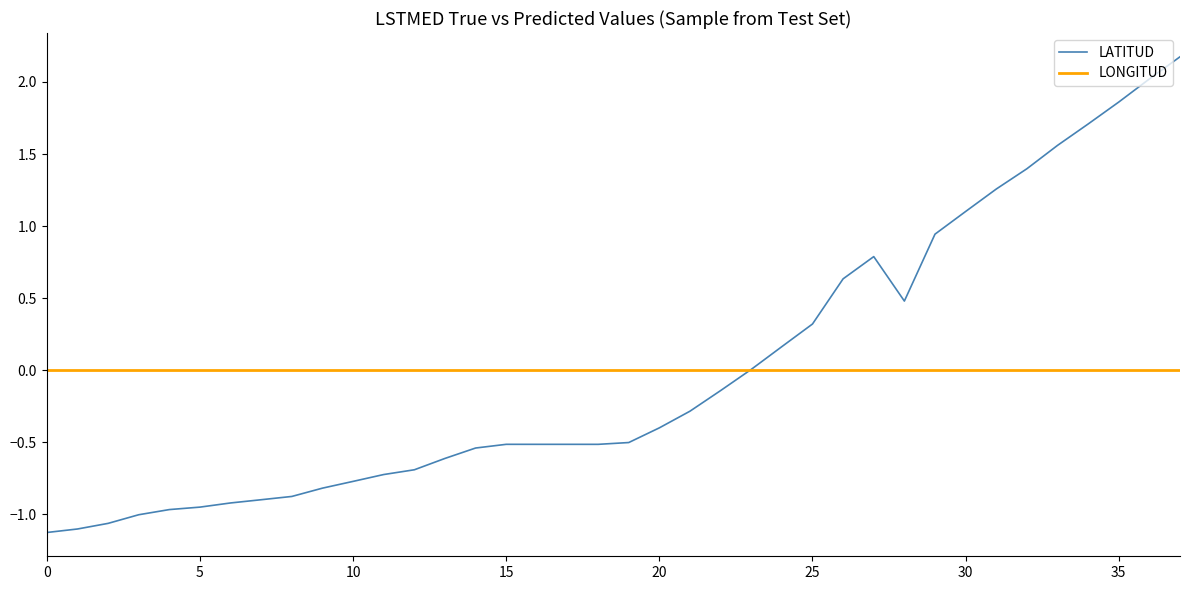

Which series has the largest range (max minus min)?

LATITUD